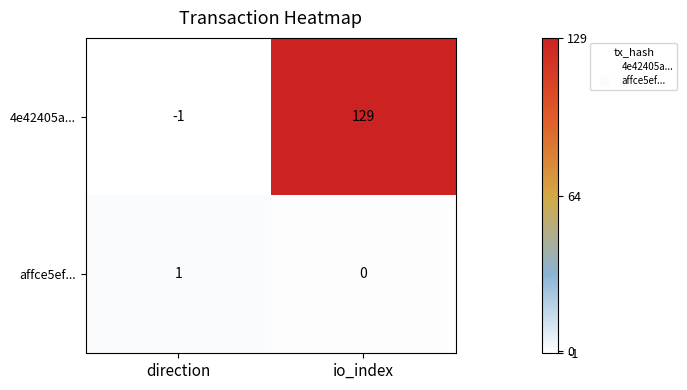

At which category does the chart reach its minimum across all series?

direction